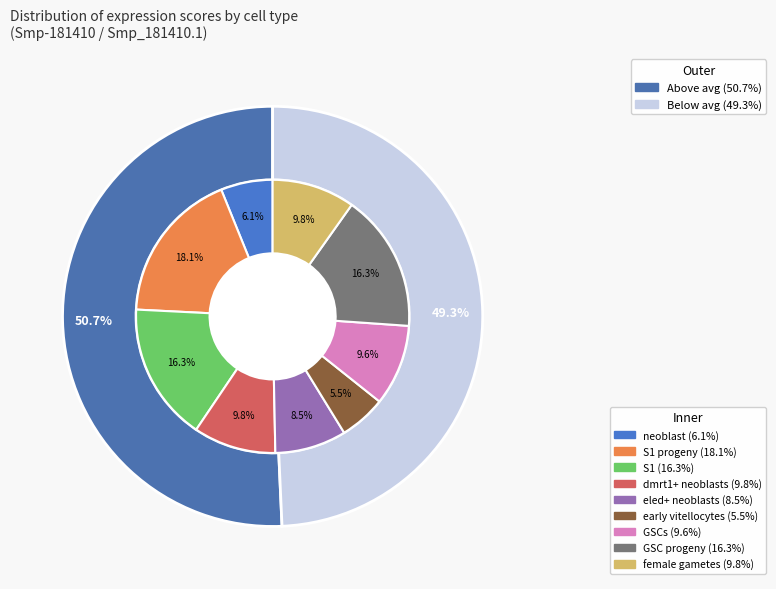

Count the number of slices in the pie.

9